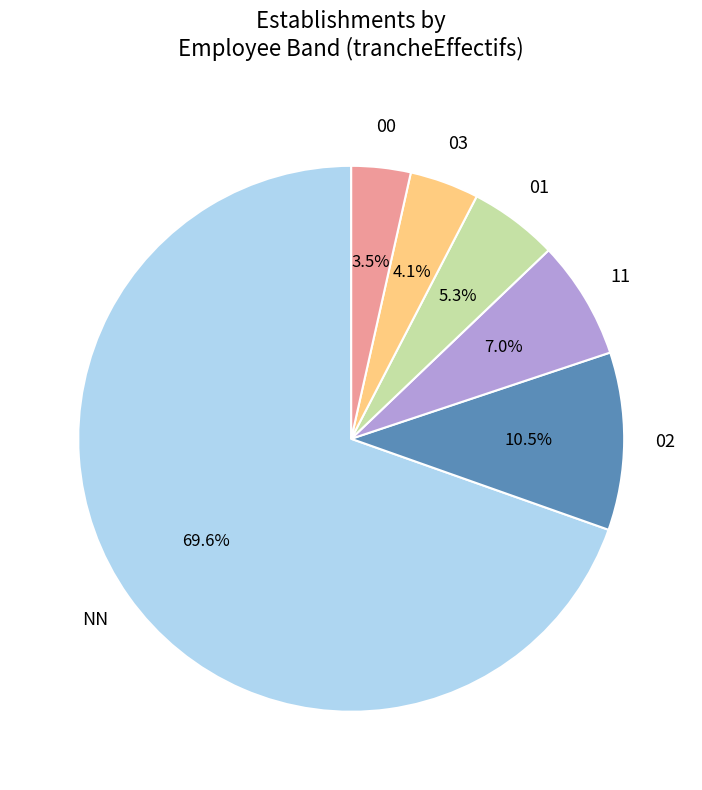

Is there a majority slice in this chart?

Yes